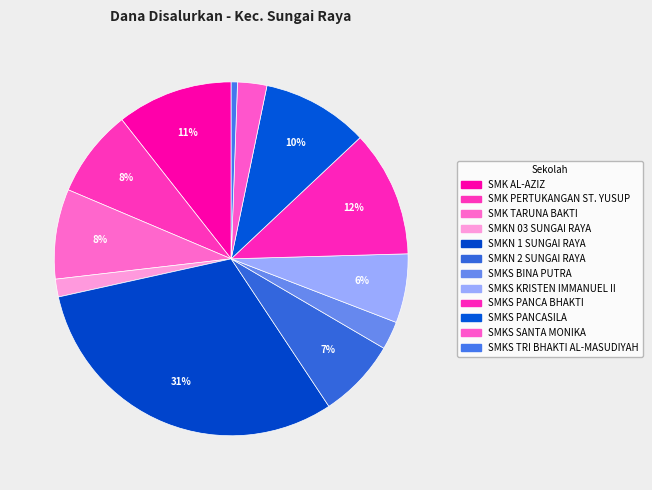

Is it true that SMKS KRISTEN IMMANUEL II is 6% of the pie?

True